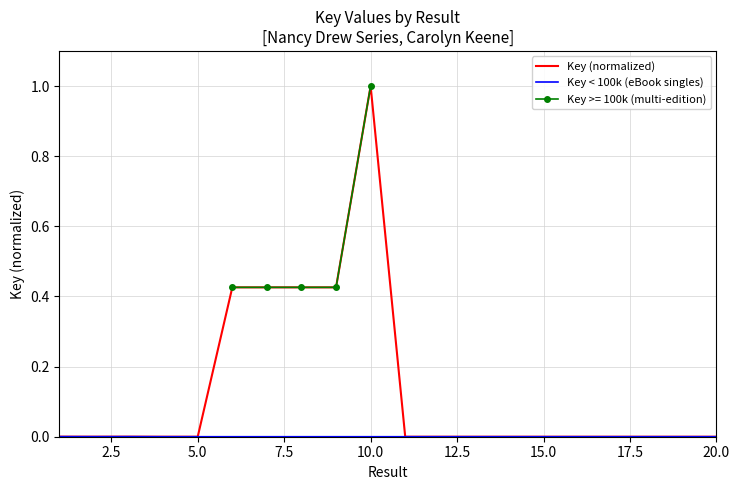

Reading left to right, list all the values displayed in this chart.

0.0	0.0	0.0	0.0	0.0	0.4	0.4	0.4	0.4	1.0	0.0	0.0	0.0	0.0	0.0	0.0	0.0	0.0	0.0	0.0